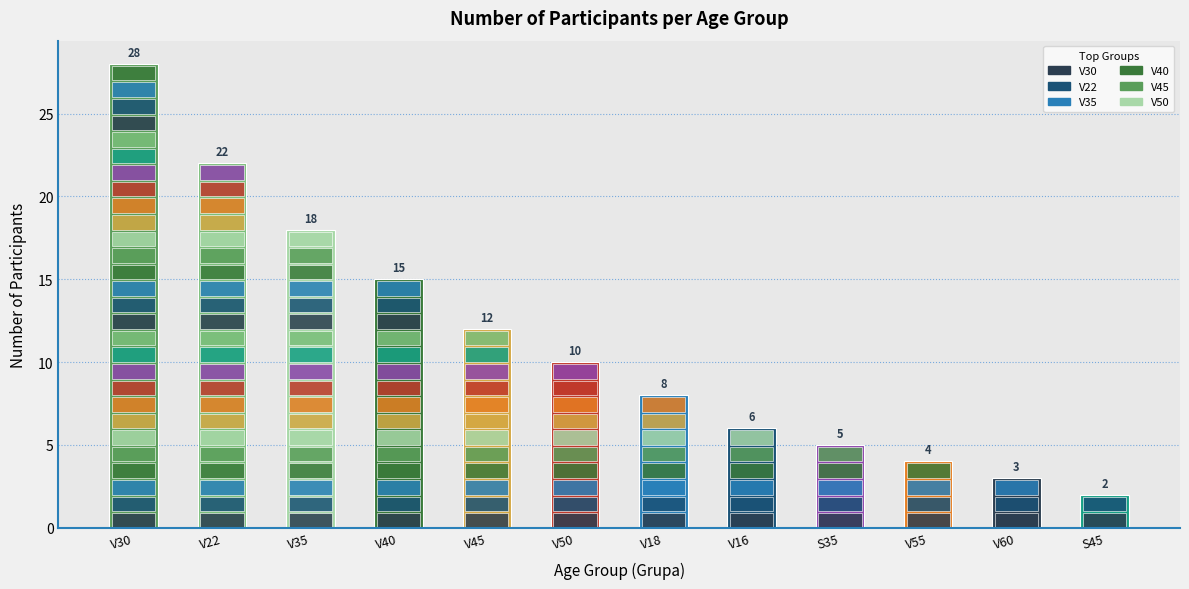

Is it true that the value at V50 is 10?

True